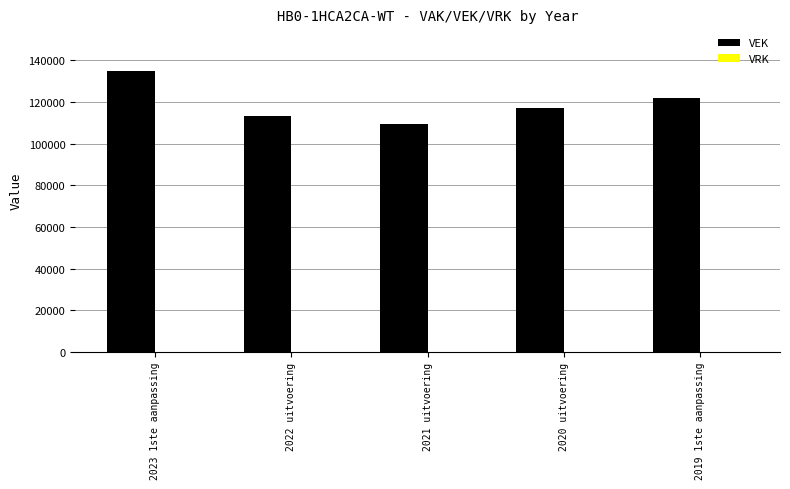

Which label corresponds to the smallest value in the chart?

2021 uitvoering